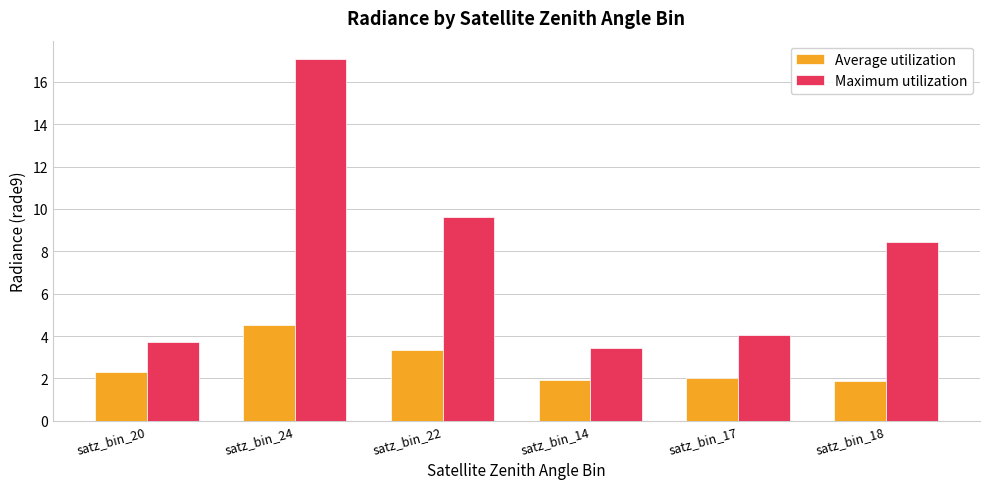

List the series in order of their peak value, lowest first.

Average utilization, Maximum utilization